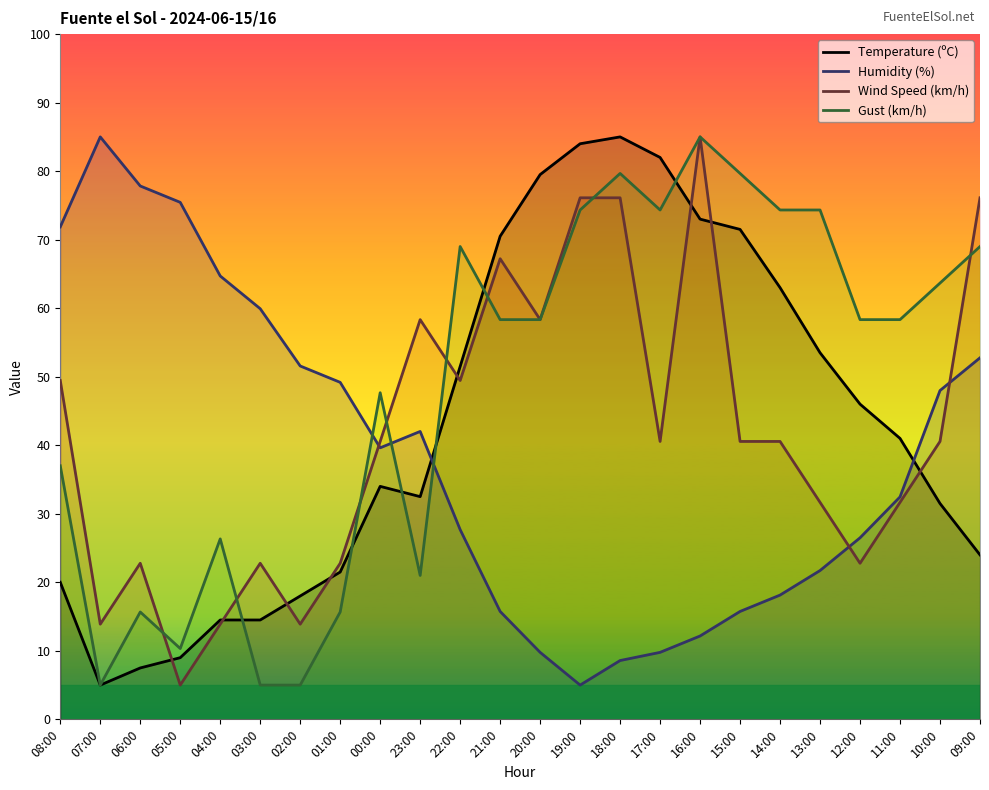

What is the label of the 13th point from the right?

21:00